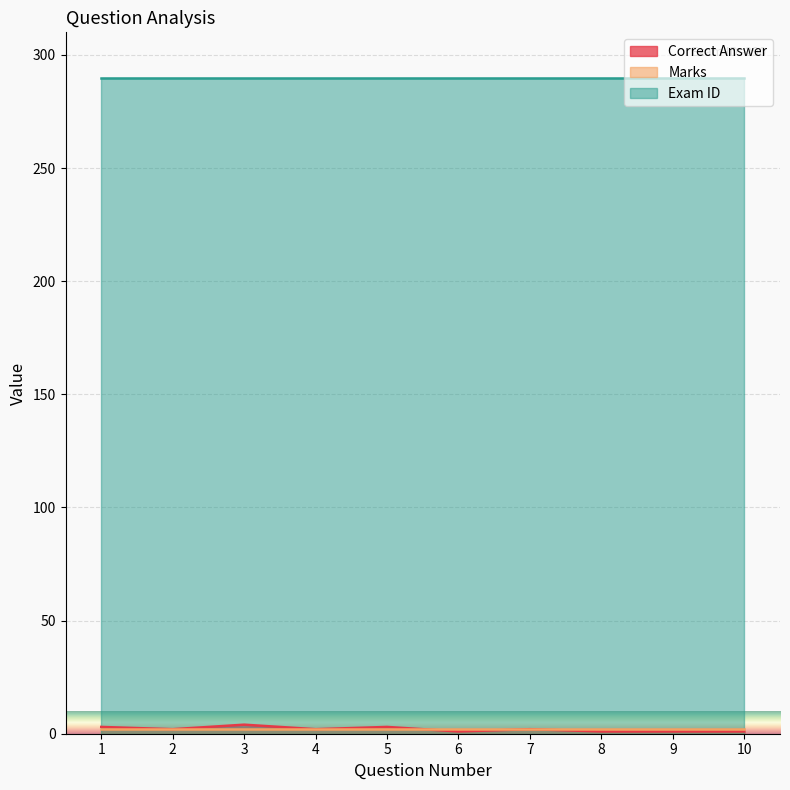

Rank the series at 6 from highest to lowest value.

Exam ID, Marks, Correct Answer